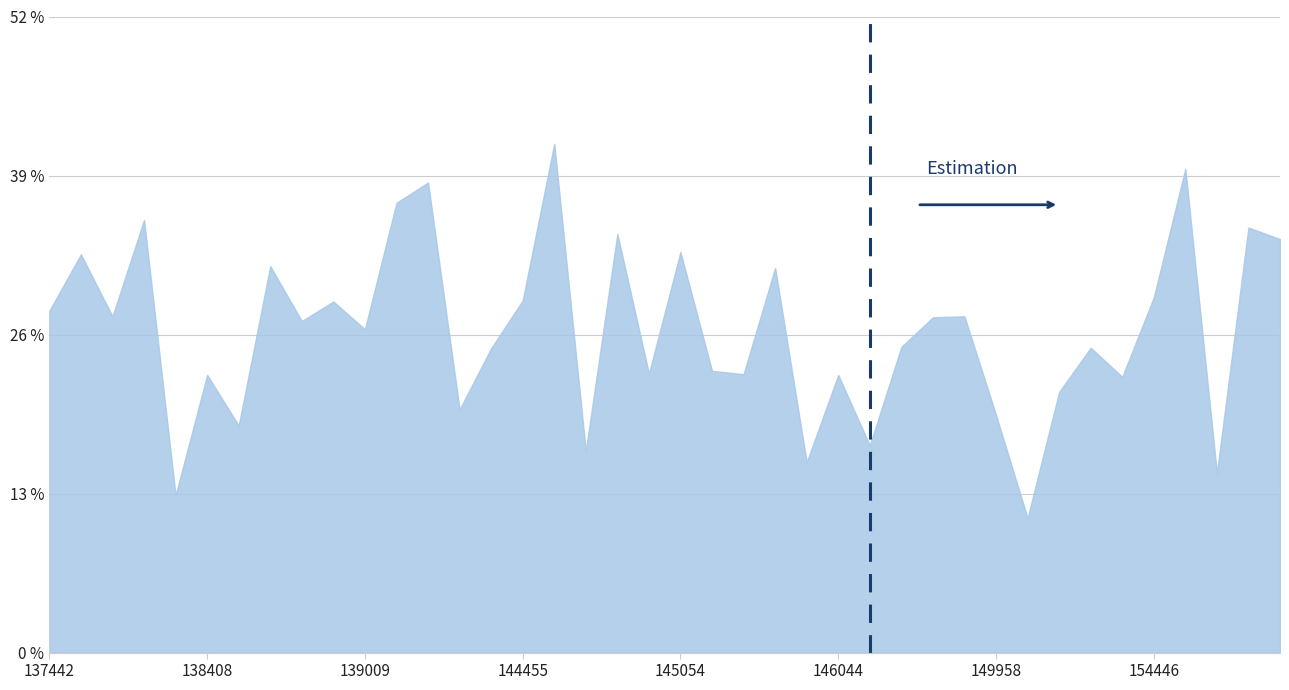

Does the chart display data point markers on the line(s)?

No